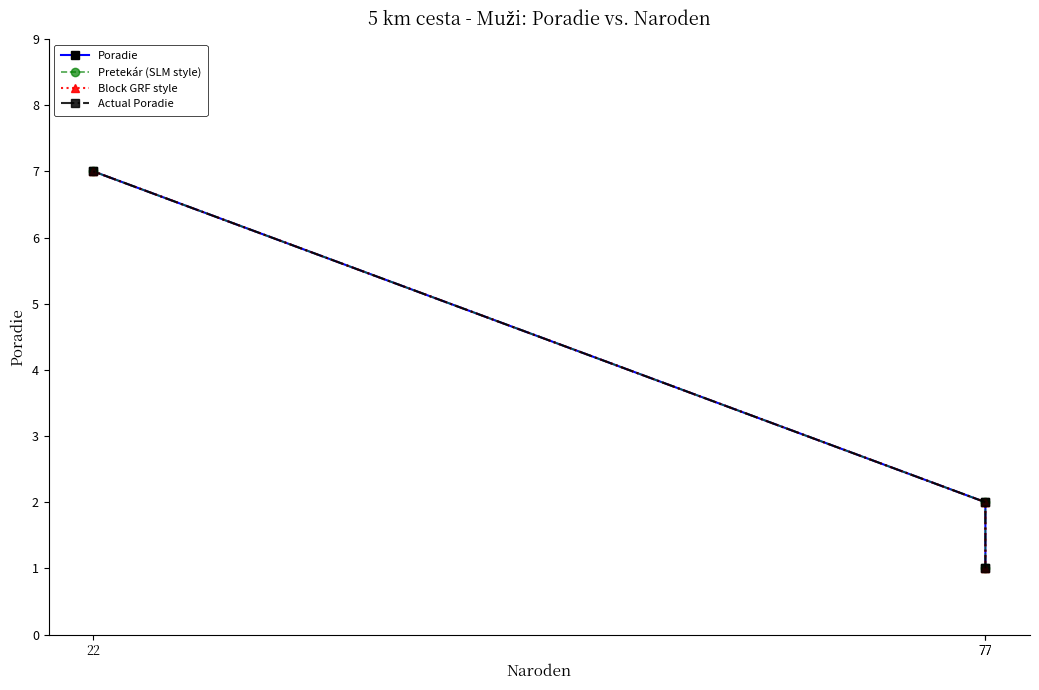

At which category is the sum across all series the highest?

22